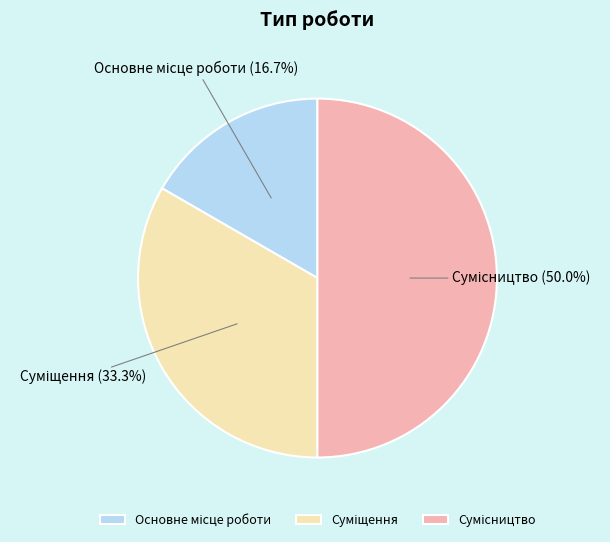

How many slices are in this pie chart?

3